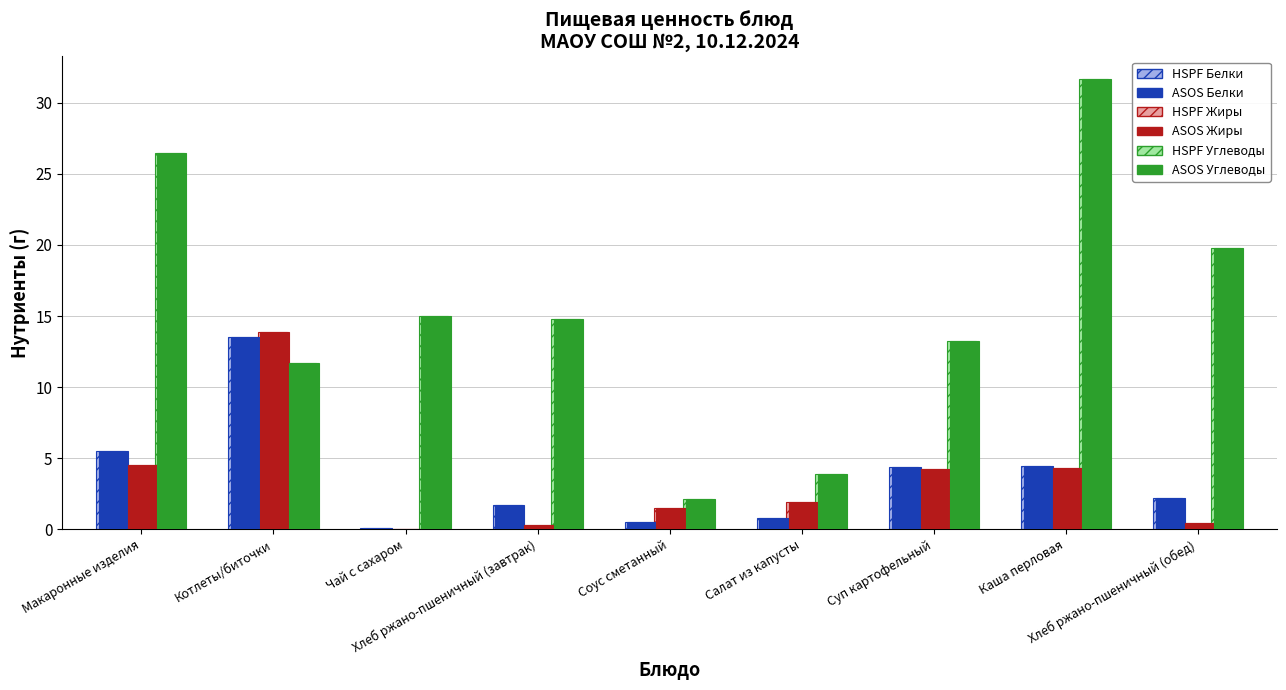

What is the sum of all HSPF Жиры values?

31.1